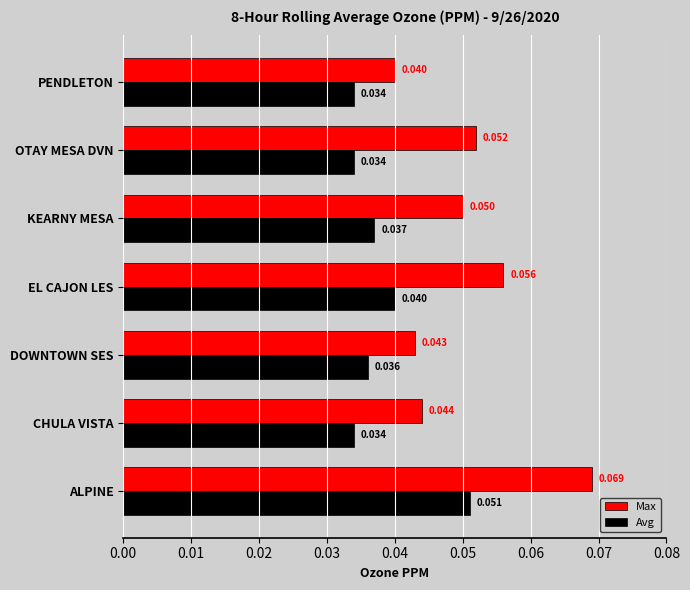

At which label does Max reach its minimum?

PENDLETON